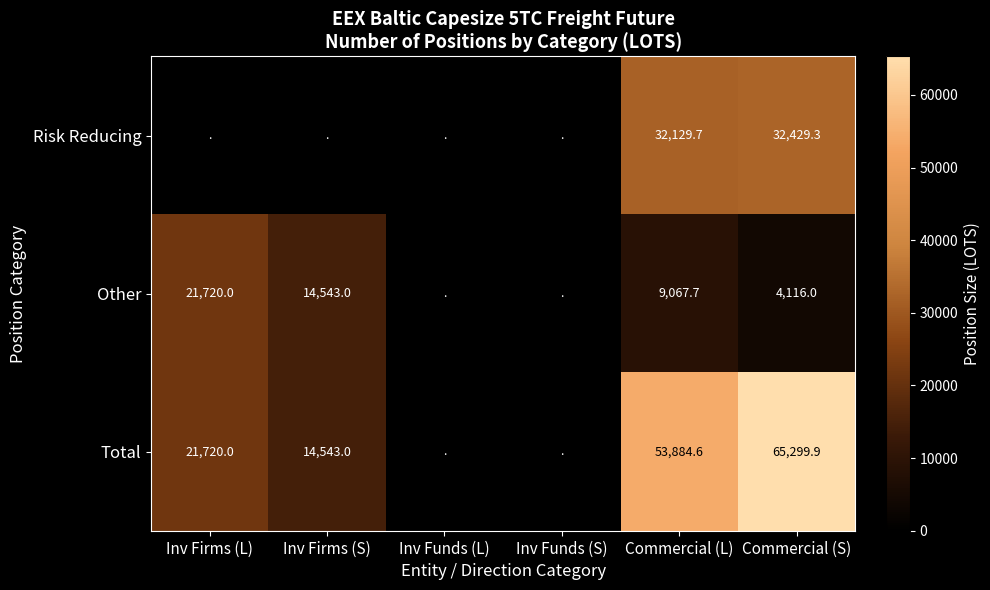

The value of Total at Inv Firms (L) is 21720.0. True or false?

True